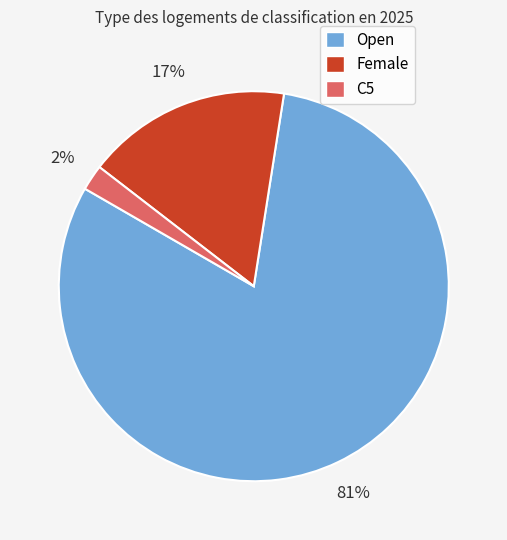

Rank the categories by value from highest to lowest.

Open, Female, C5